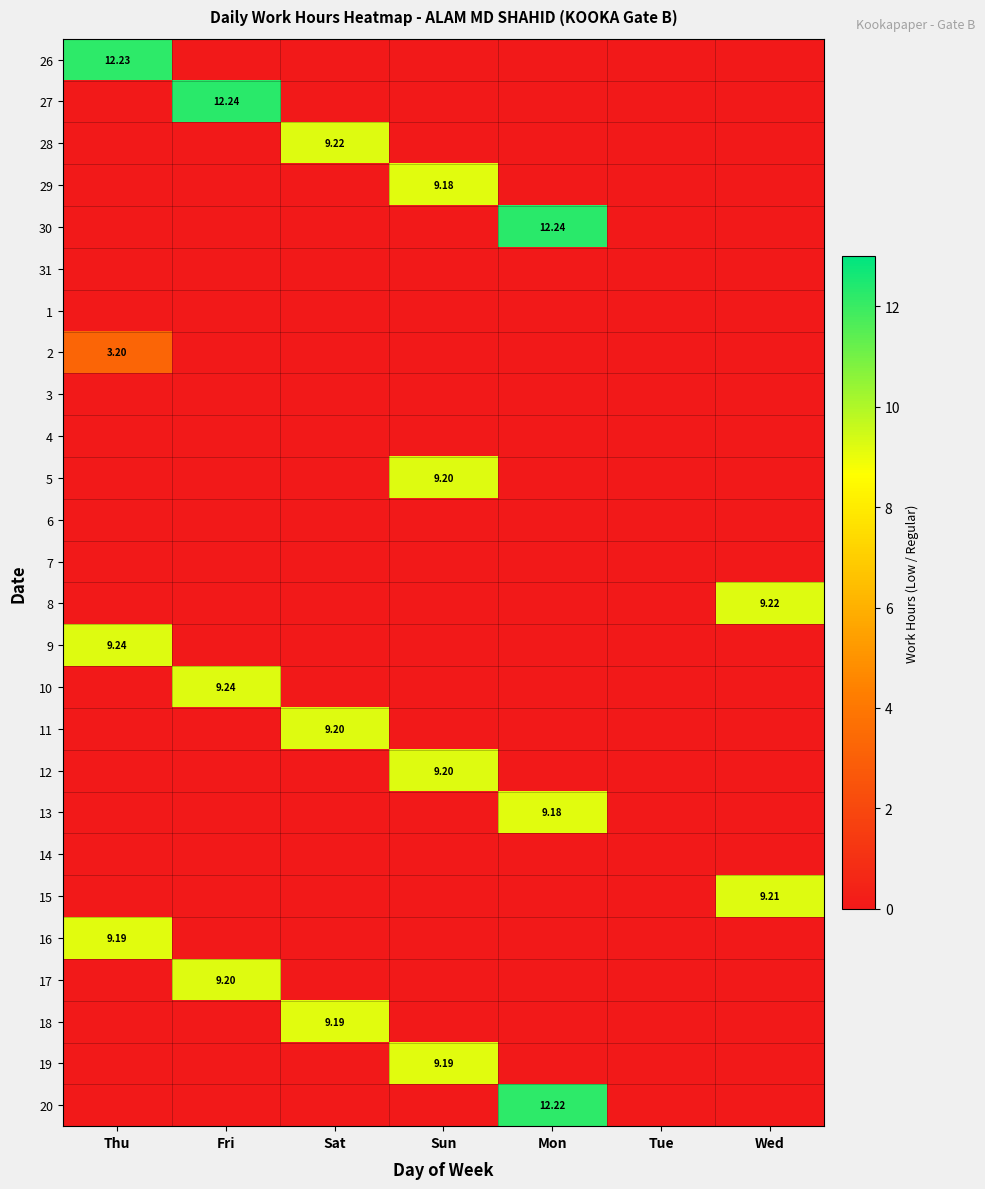

Is the value of 11 at Mon greater than the value of 30 at Sat?

No